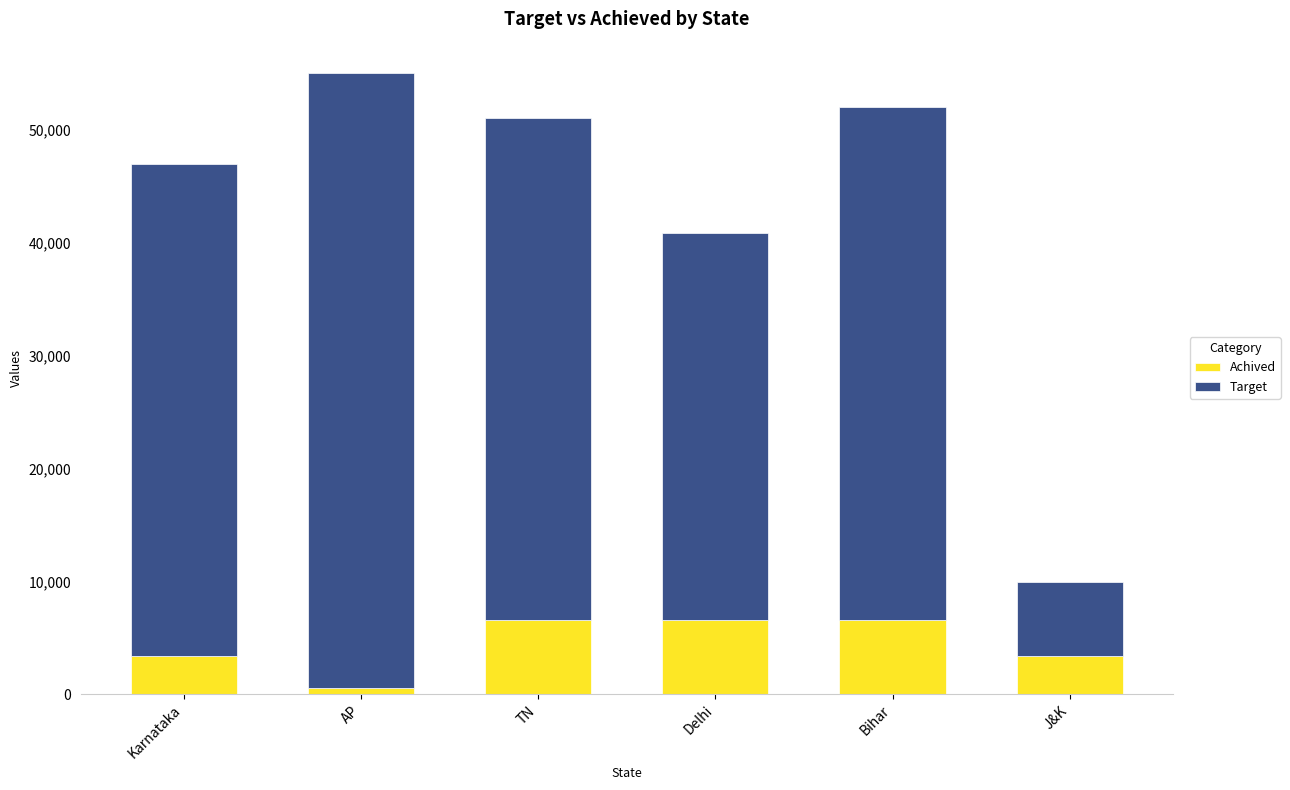

What is the highest value of the Achived series?

6566